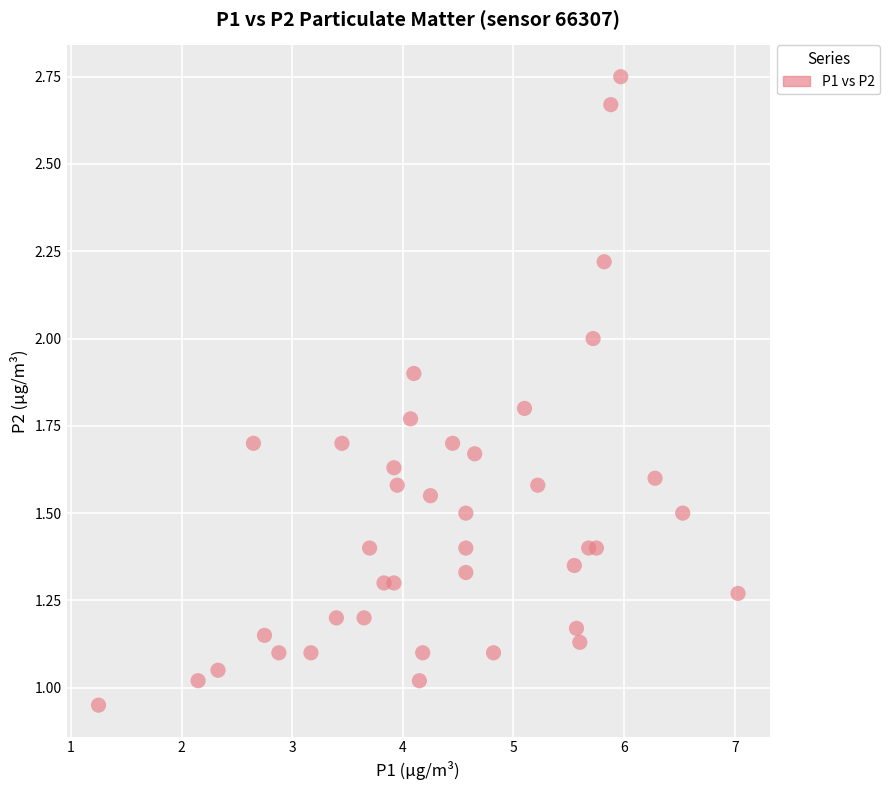

What is the range of X values (max minus min)?

5.8